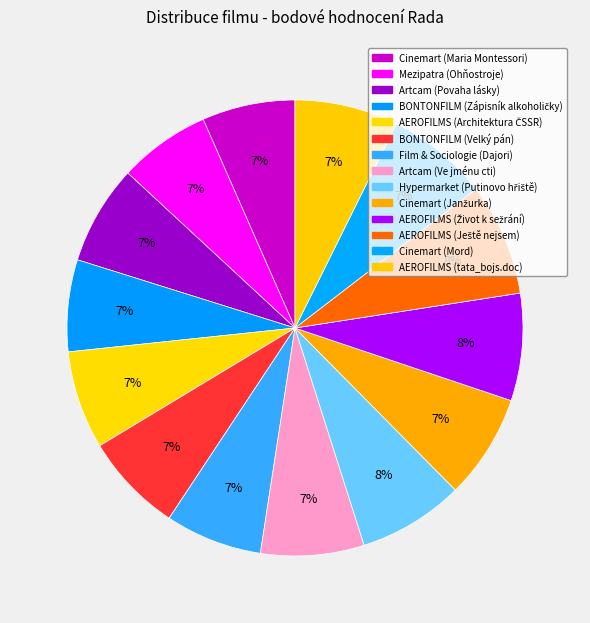

Which slice is the smallest?

Mezipatra (Ohňostroje)